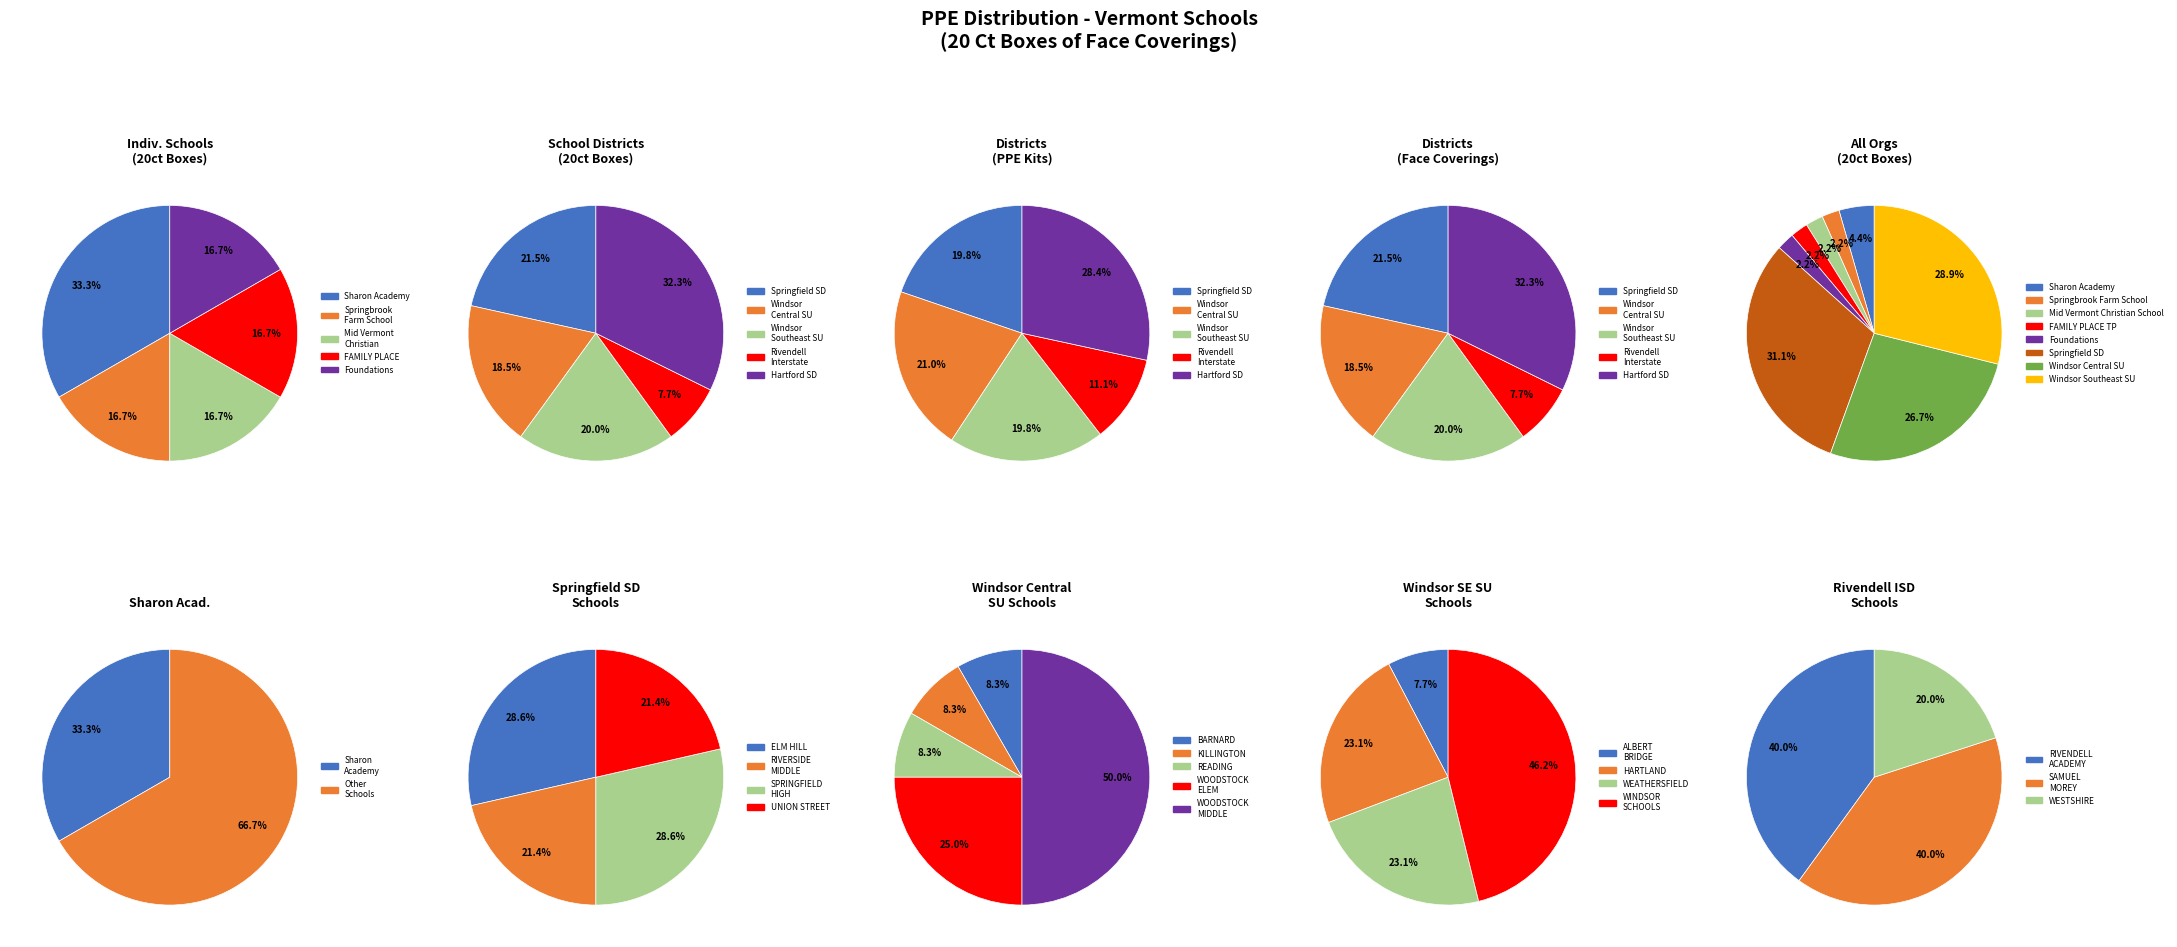

True or false: Springfield SD accounts for 28% of the total.

False